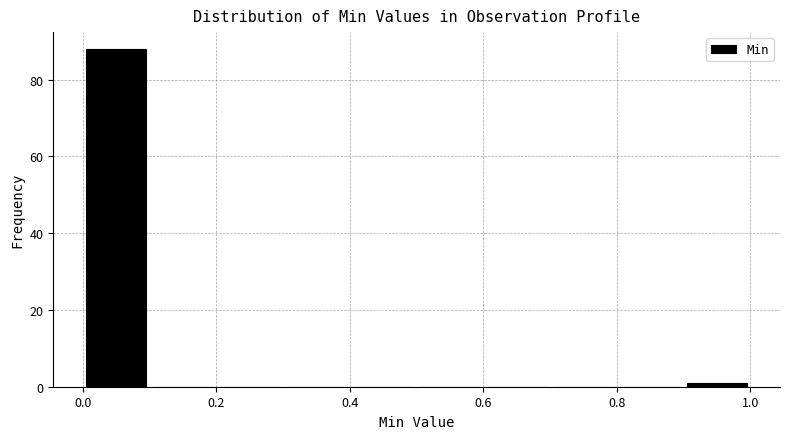

Which range on the x-axis has the tallest bar?

0.0 to 0.1